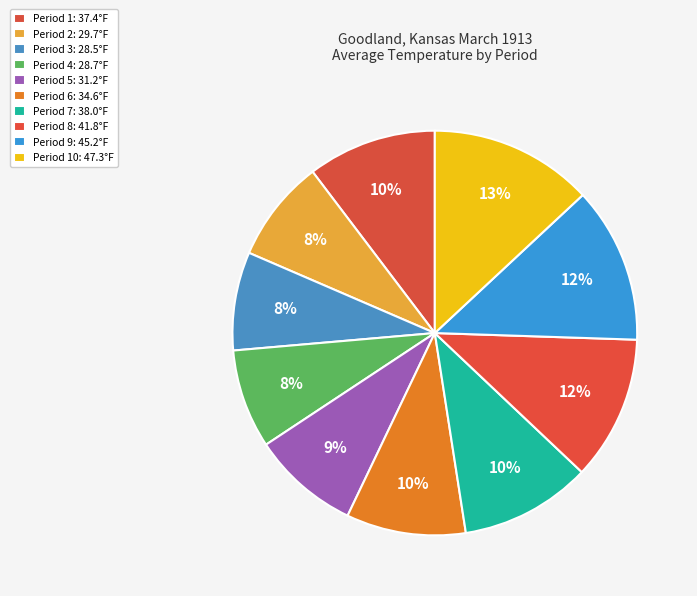

Count the number of slices in the pie.

10